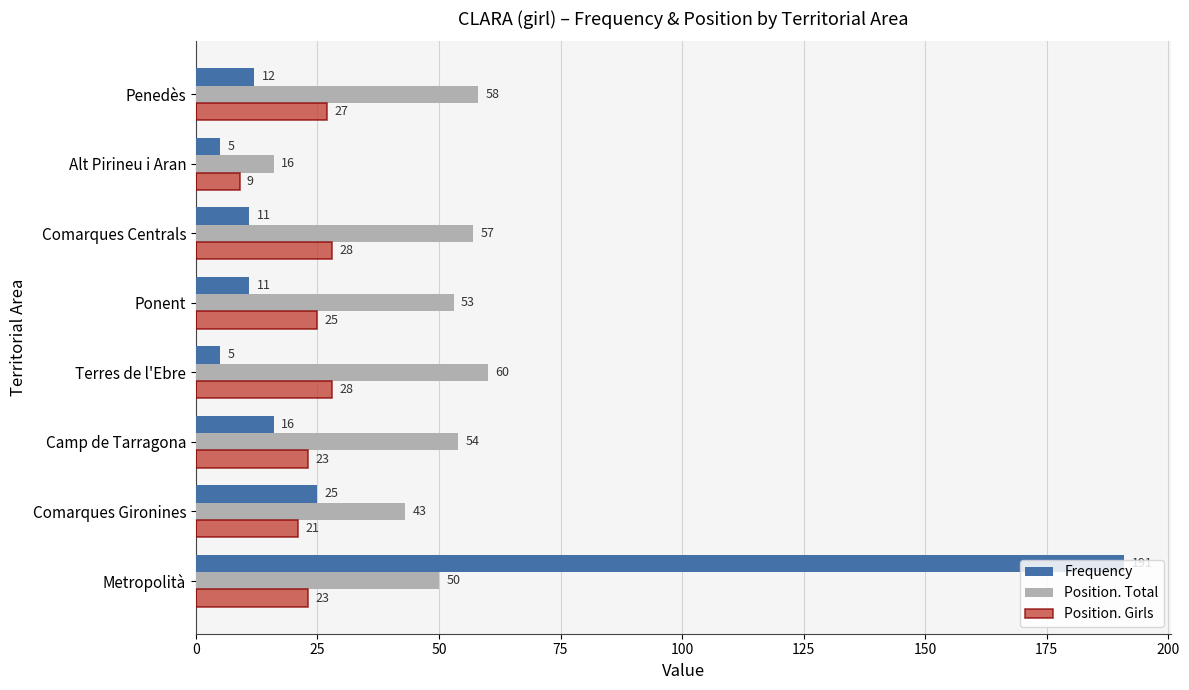

Rank the series by their maximum value, from lowest to highest.

Position. Girls, Position. Total, Frequency